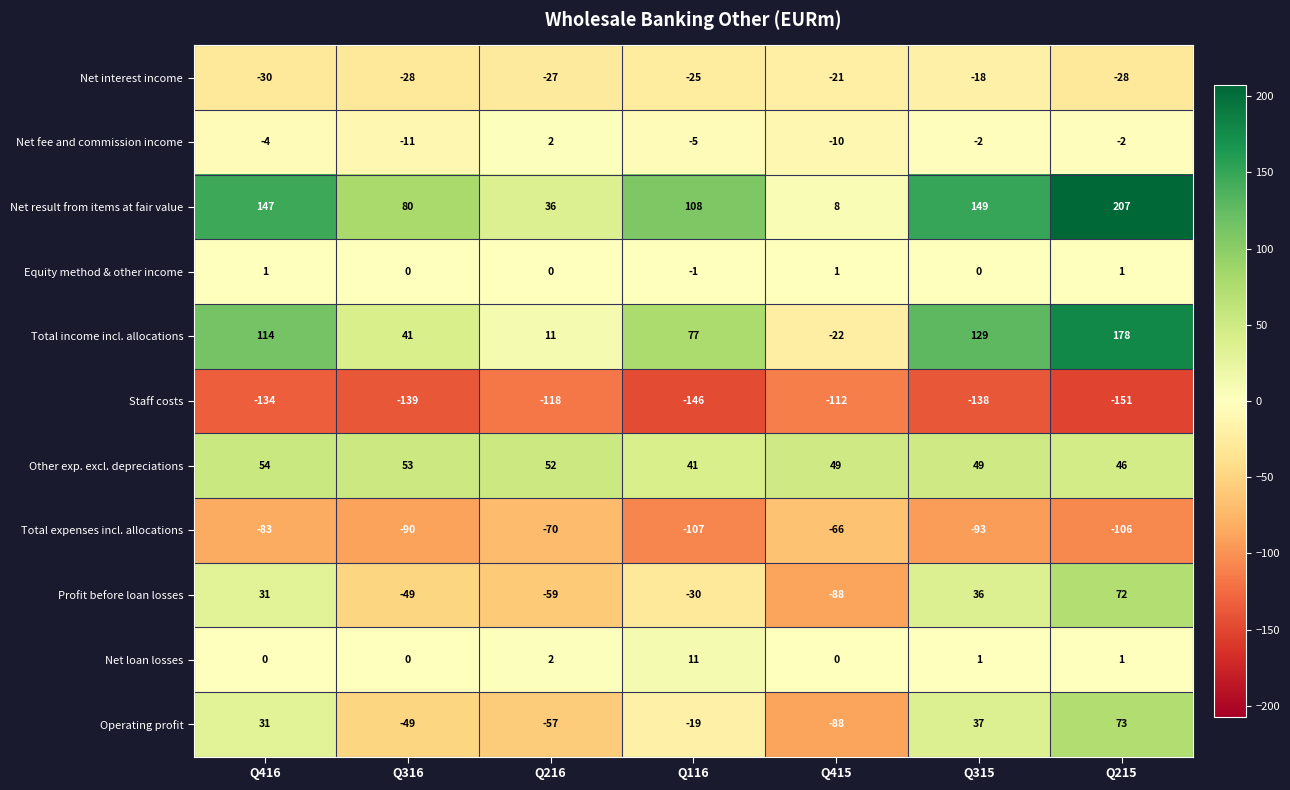

What is the spread (max minus min) of values at Q216?

170